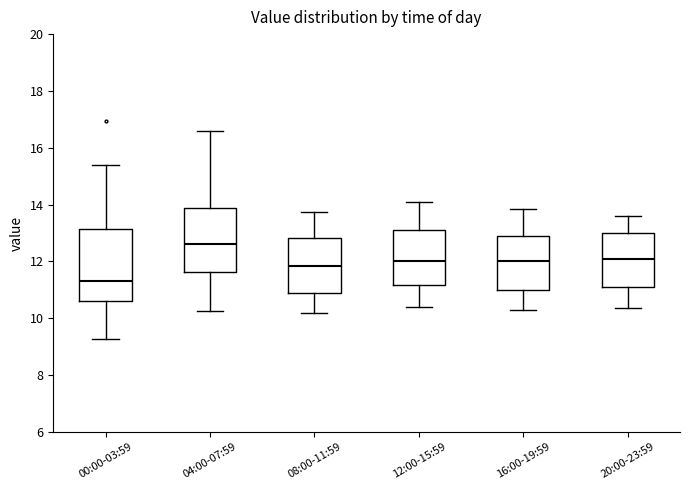

Reading left to right, read every box against the y-axis: the position of its median line, the range the box covers, and the ends of its whiskers. The values are not printed on the chart, so give them approximately, as read against the axis.

00:00-03:59: median 11.4, box 10.6 to 13.2, whiskers 9.2 to 15.4
04:00-07:59: median 12.6, box 11.6 to 13.8, whiskers 10.2 to 16.6
08:00-11:59: median 11.8, box 10.8 to 12.8, whiskers 10.2 to 13.8
12:00-15:59: median 12.0, box 11.2 to 13.2, whiskers 10.4 to 14.2
16:00-19:59: median 12.0, box 11.0 to 12.8, whiskers 10.4 to 13.8
20:00-23:59: median 12.0, box 11.0 to 13.0, whiskers 10.4 to 13.6